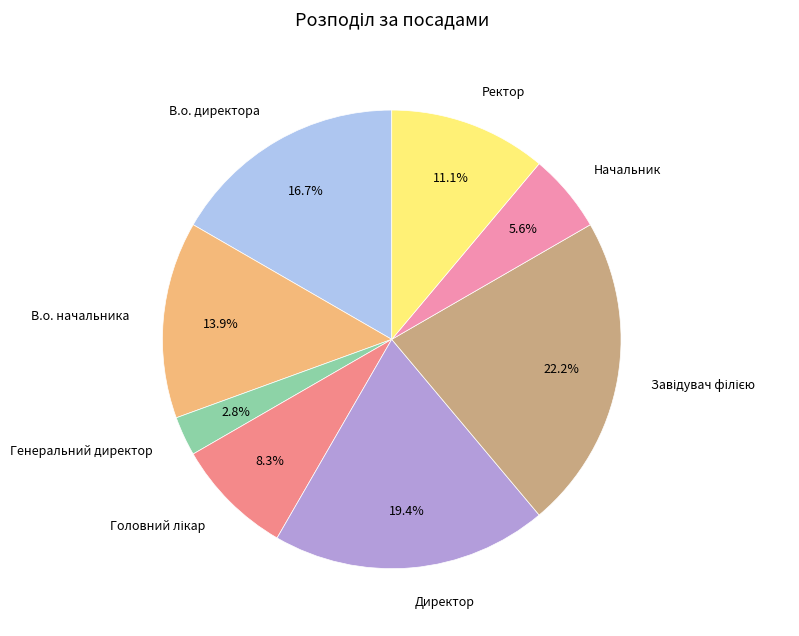

Which category has the smallest portion of the pie?

Генеральний директор